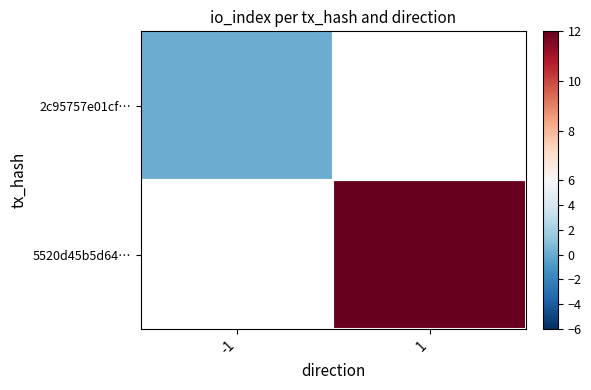

At how many categories does at least one series exceed 0?

1